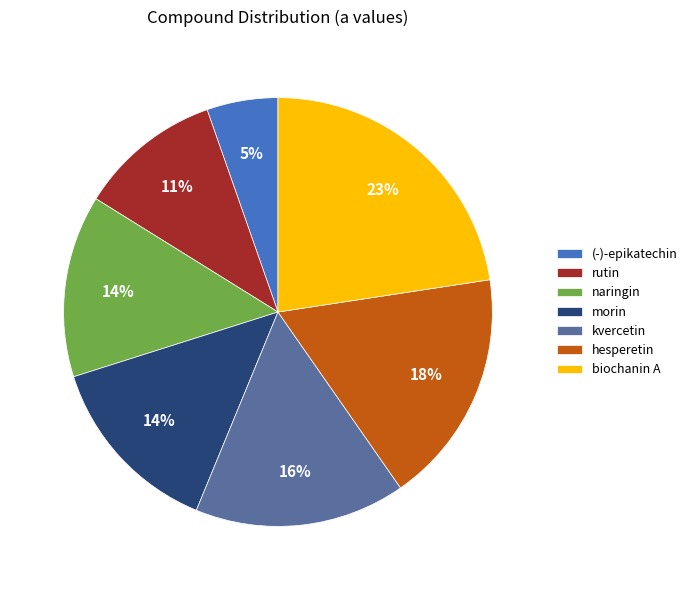

Is there a majority slice in this chart?

No